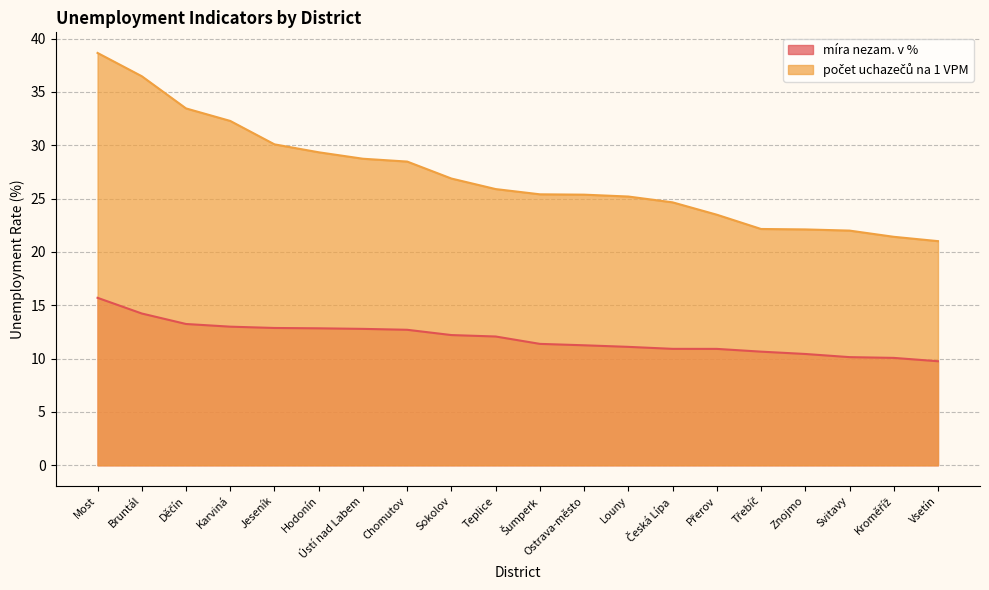

Between Jeseník and Ústí nad Labem, which series saw the biggest shift?

počet uchazečů na 1 VPM